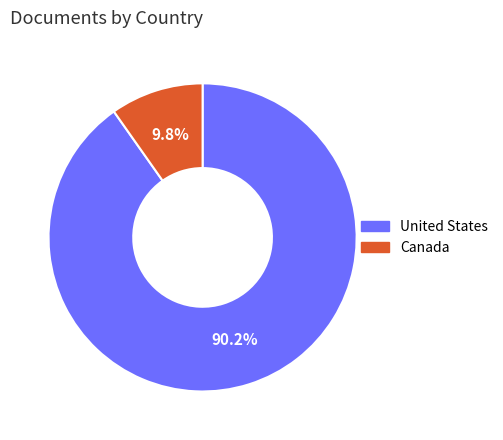

To the nearest percent, what is the average slice percentage?

50%